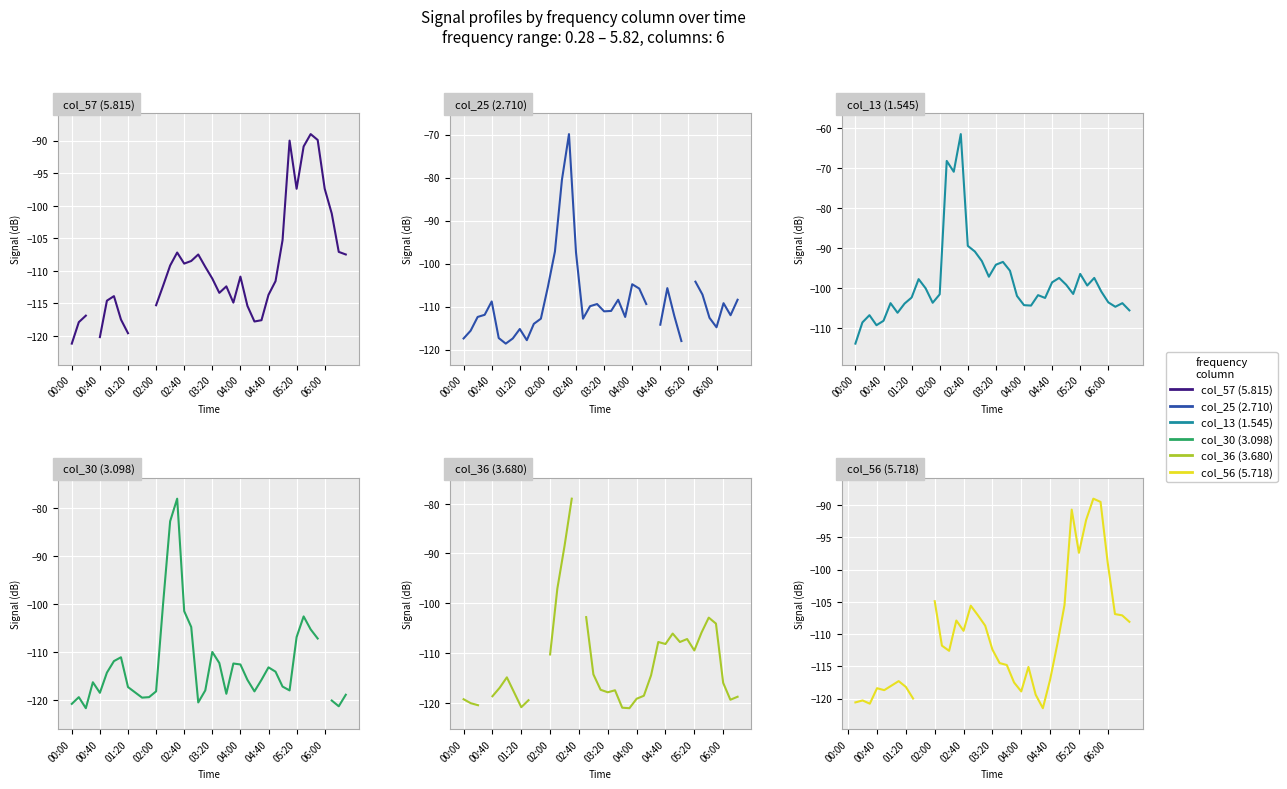

At which category is the sum across all series the highest?

15